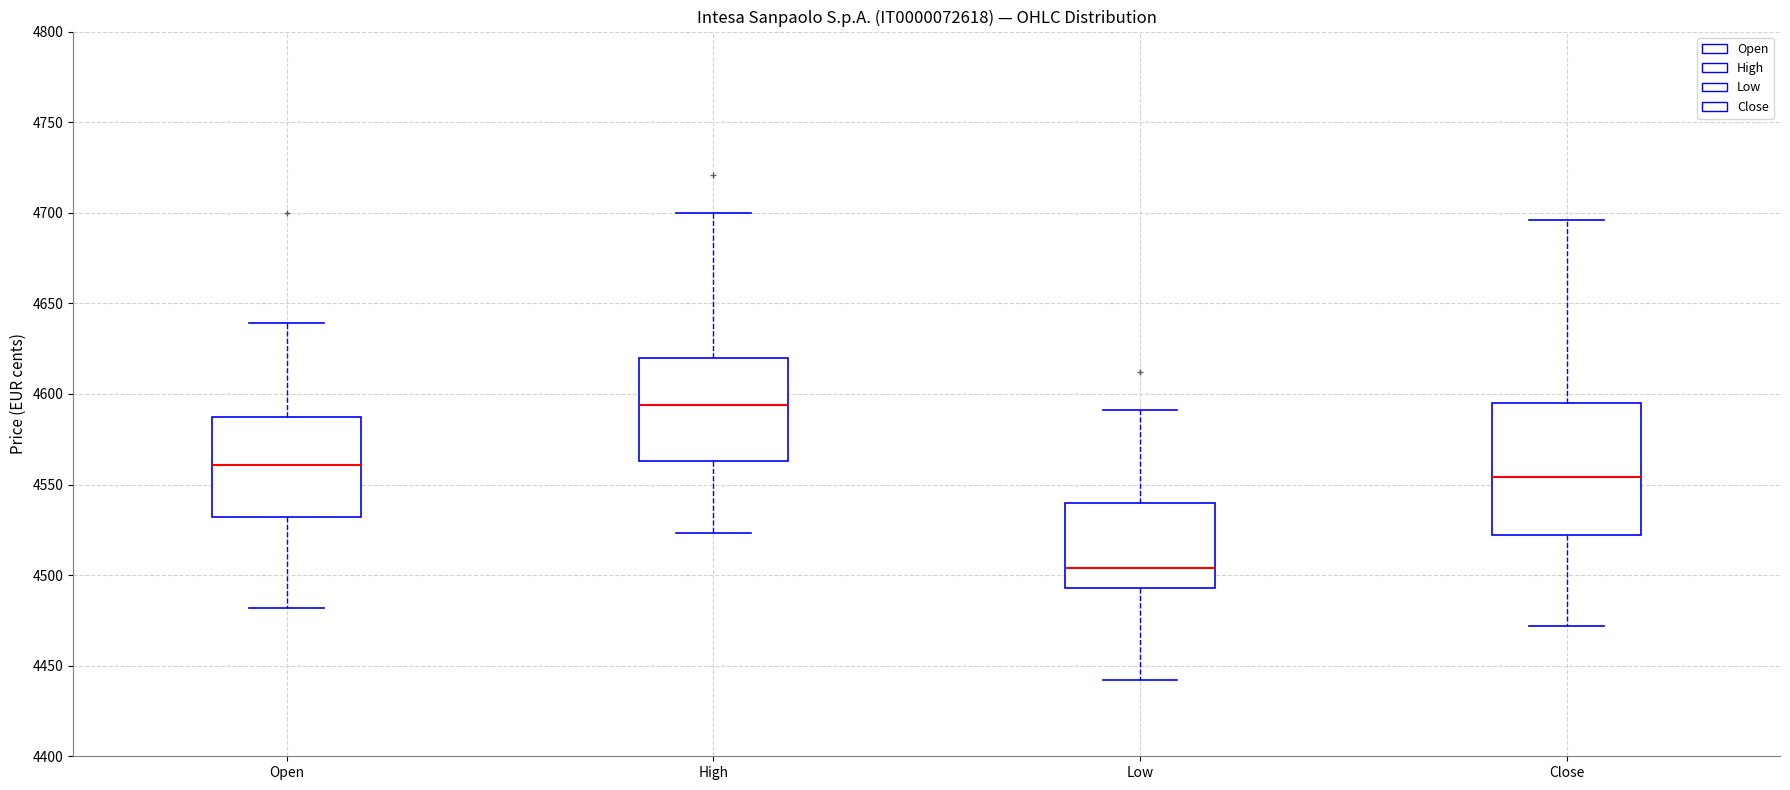

Where does the lower whisker of the box for Low end on the y-axis? The values are not printed on the chart, so give them approximately, as read against the axis.

4440